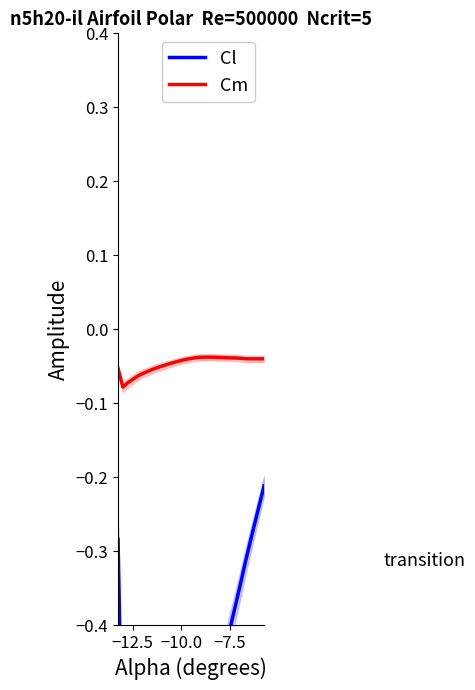

Does the chart have visible grid lines?

No